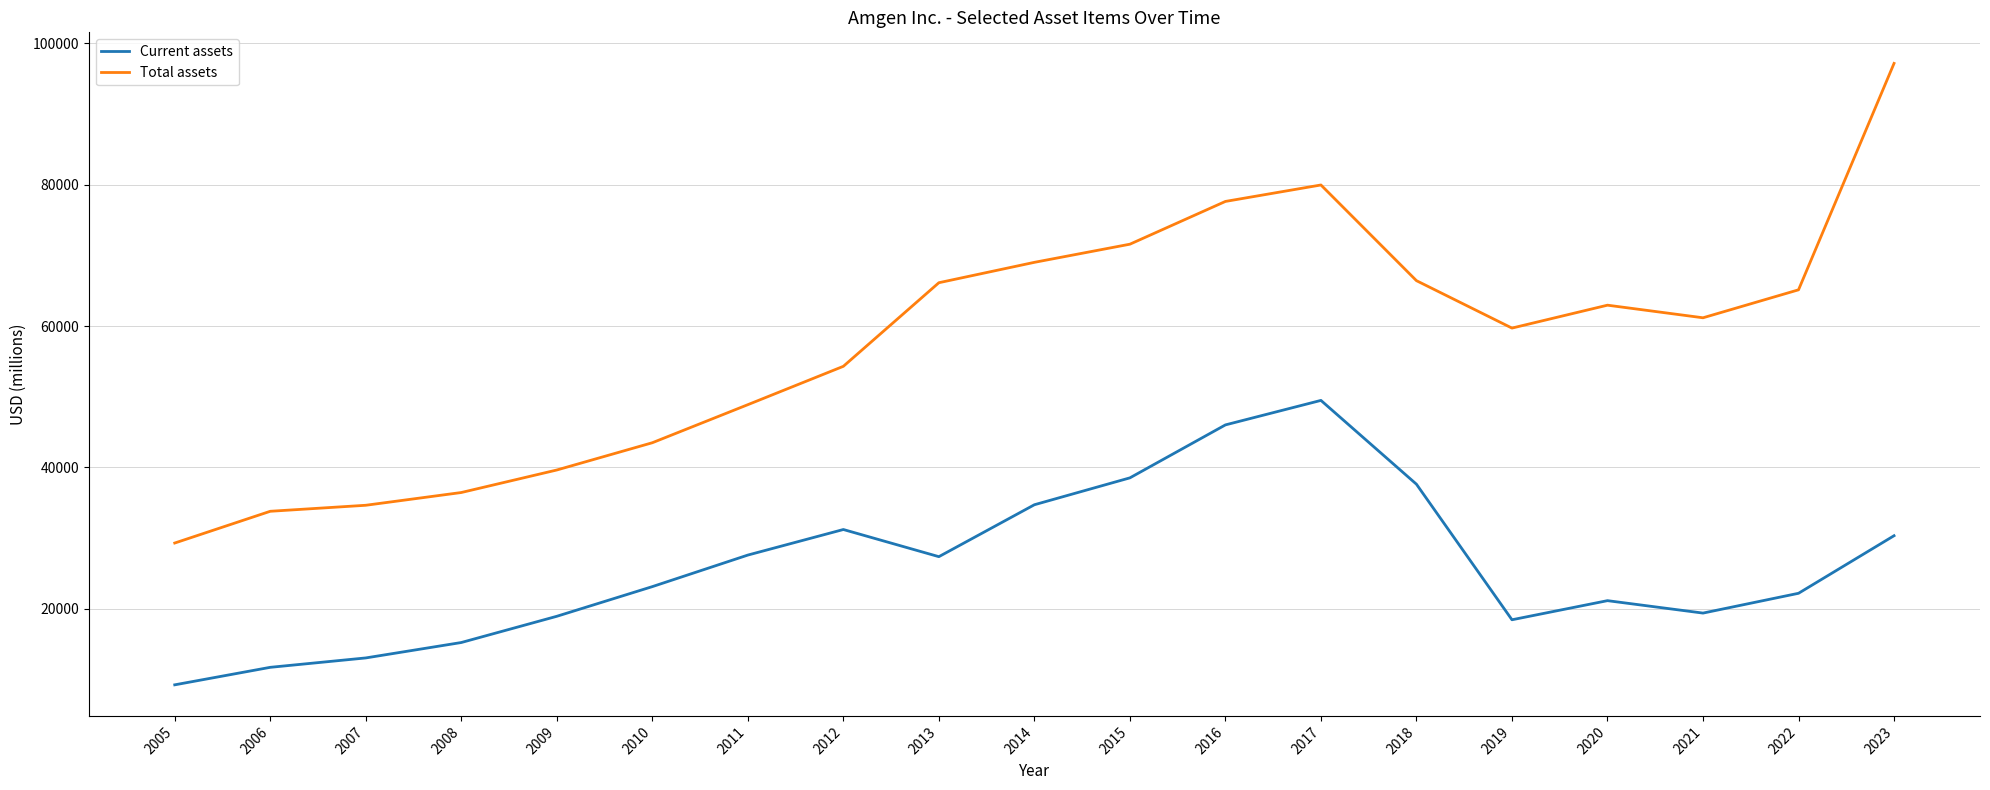

What is the approximate value of Current assets at 2017?

49476